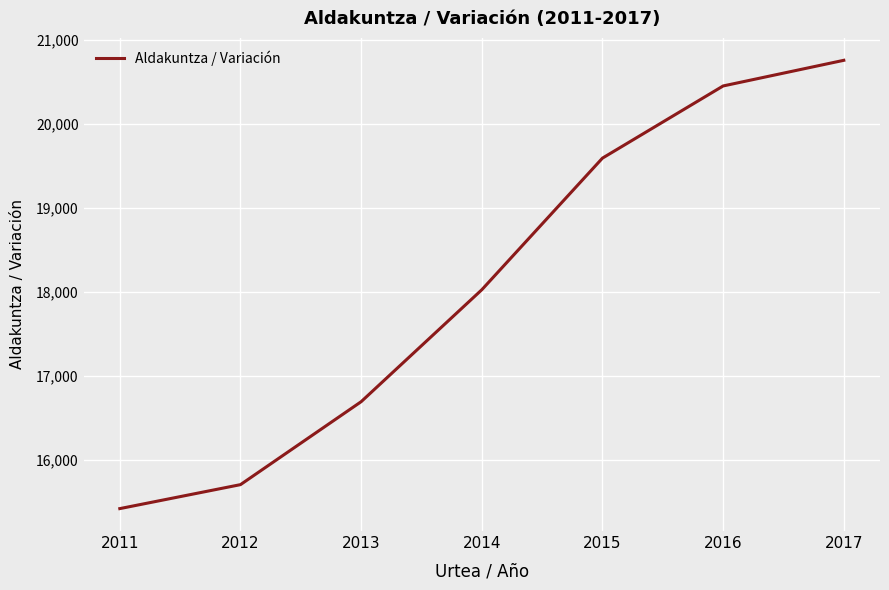

The chart shows a value of 16695 at 2013. True or false?

True